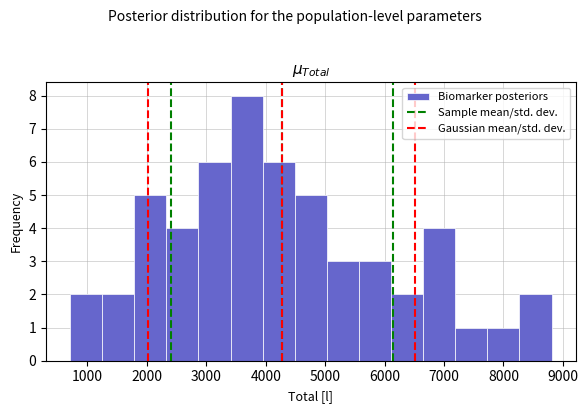

Reading left to right, list every bar in this chart as the range it spans on the x-axis followed by its height. Neither the bar edges nor the heights are printed on the chart, so give them approximately, as read against the axes.

700 to 1200: 2
1200 to 1800: 2
1800 to 2300: 5
2300 to 2900: 4
2900 to 3400: 6
3400 to 3900: 8
3900 to 4500: 6
4500 to 5000: 5
5000 to 5600: 3
5600 to 6100: 3
6100 to 6600: 2
6600 to 7200: 4
7200 to 7700: 1
7700 to 8300: 1
8300 to 8800: 2